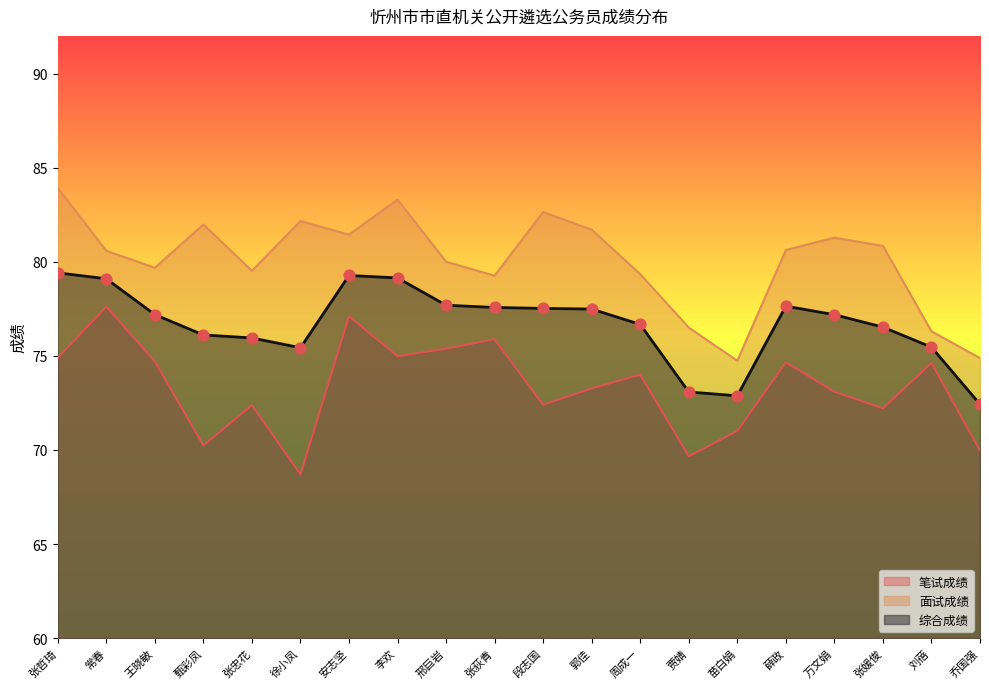

What is the total value across all series at 刘蓓?

226.4